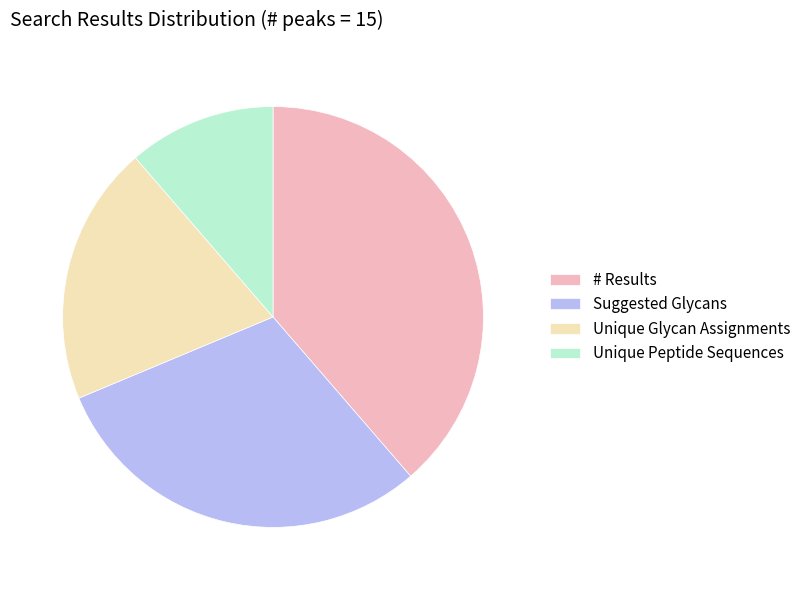

Between Suggested Glycans and Unique Glycan Assignments, which is larger?

Suggested Glycans